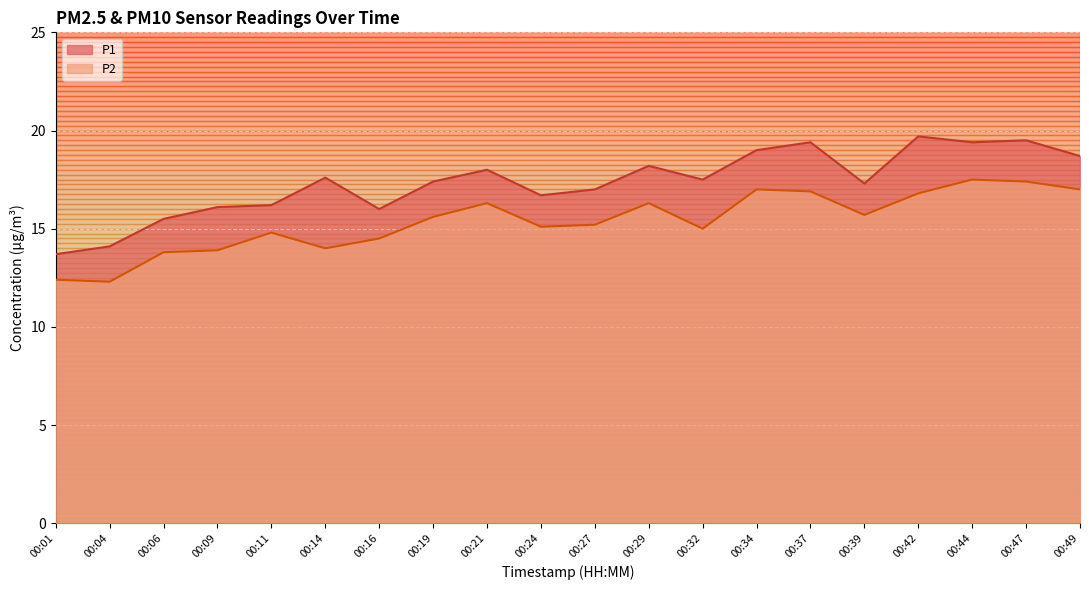

Rank the series by their maximum value, from lowest to highest.

P2, P1